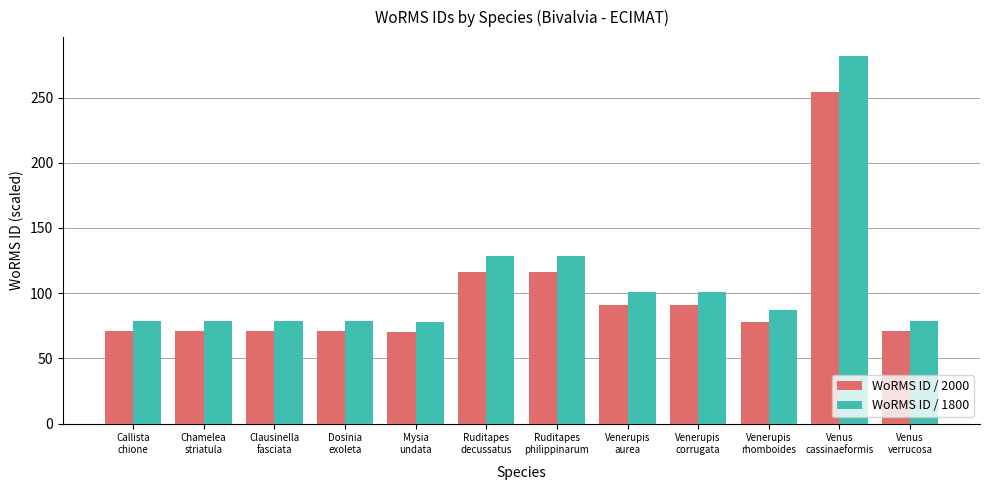

The value of WoRMS ID / 1800 at Dosinia
exoleta is 78.8. True or false?

True